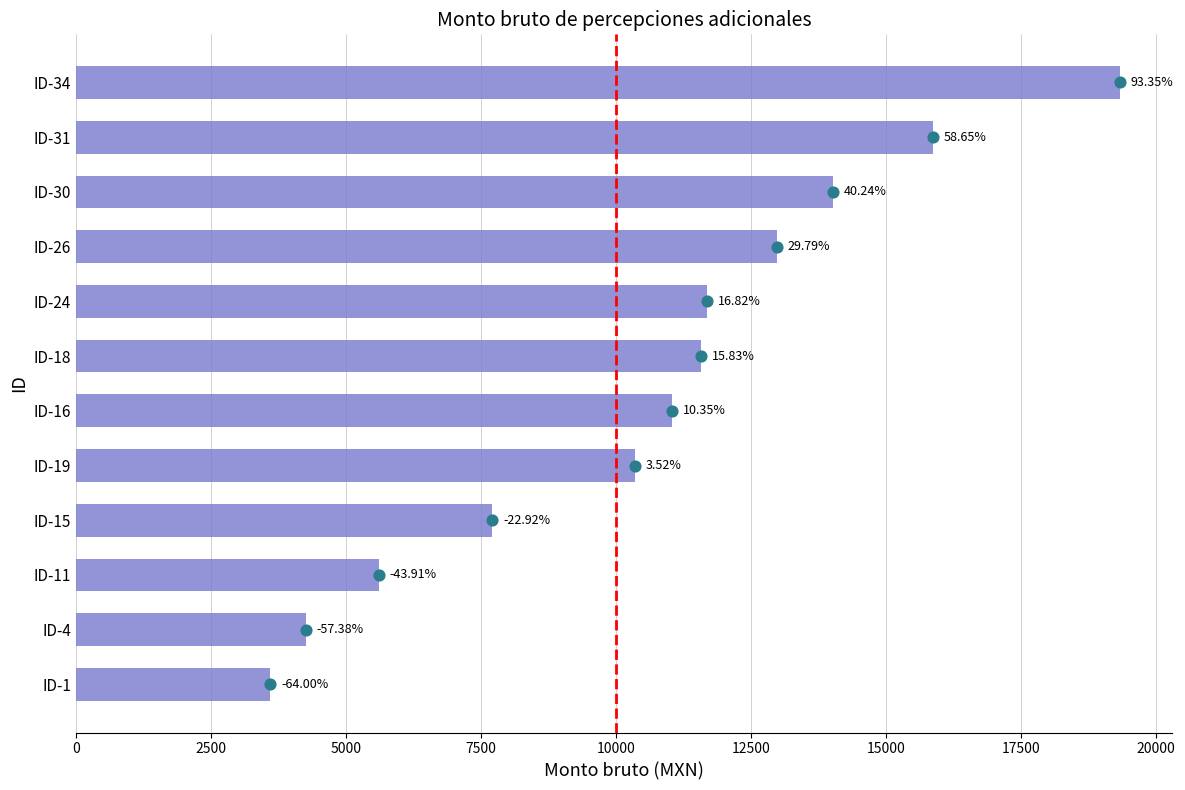

What is the change in value from ID-11 to ID-15?

+2098.8